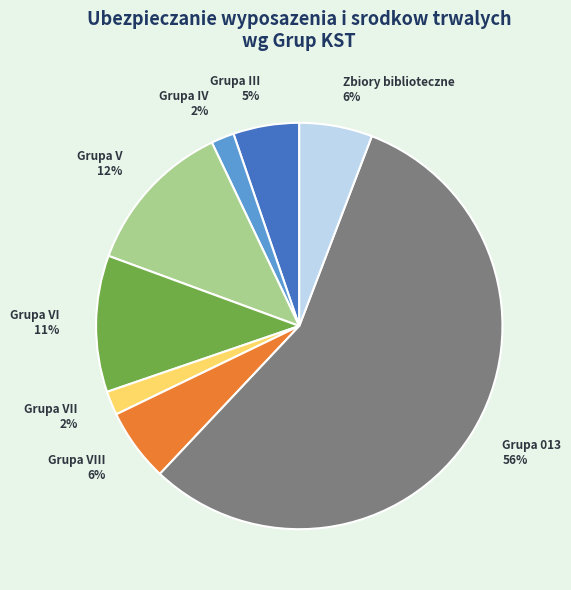

Does any single category account for the majority?

Yes